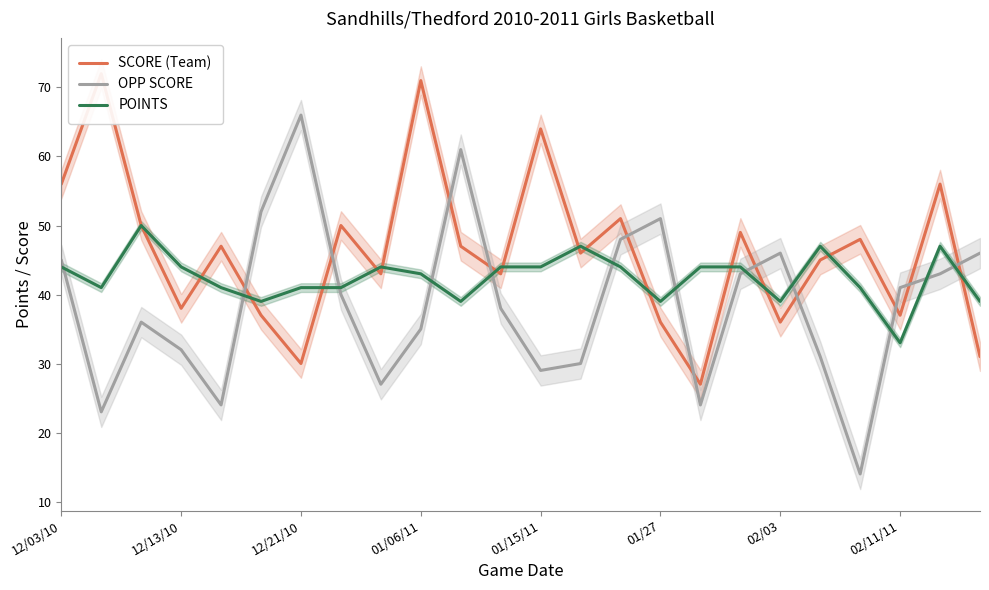

What is the difference between the SCORE (Team) values at 14 and 22?

5